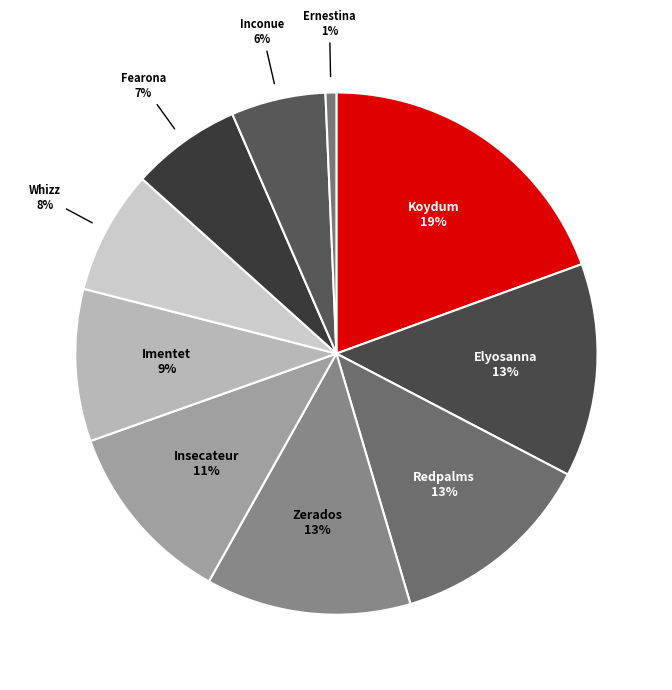

Which category has the smallest portion of the pie?

Ernestina